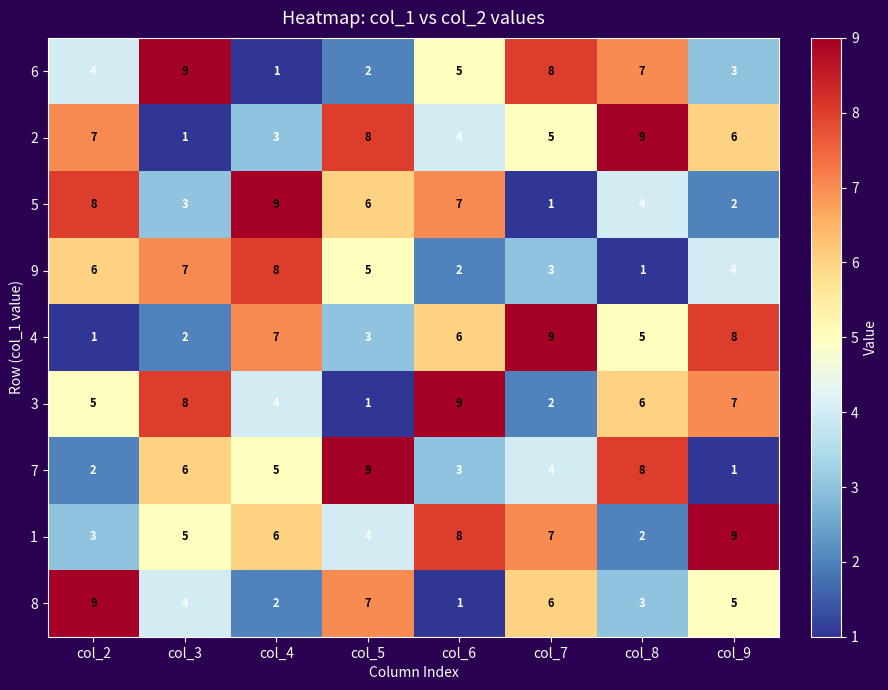

Count the number of data series in this chart.

9